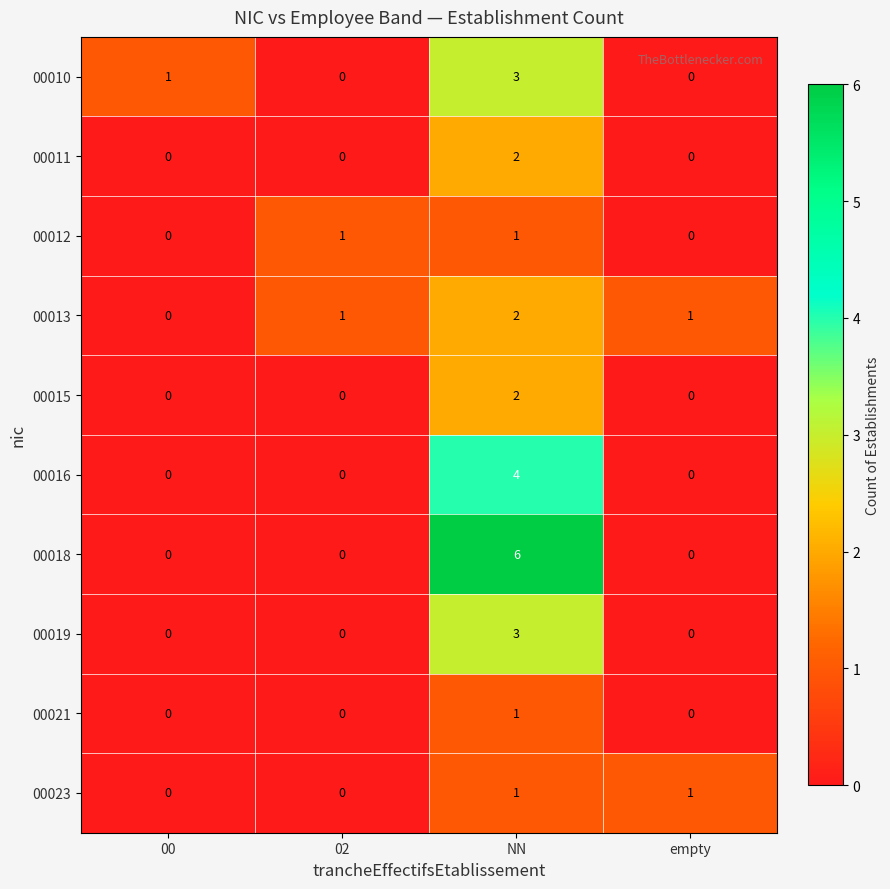

The 00019 series shows -2 at 00. True or false?

False